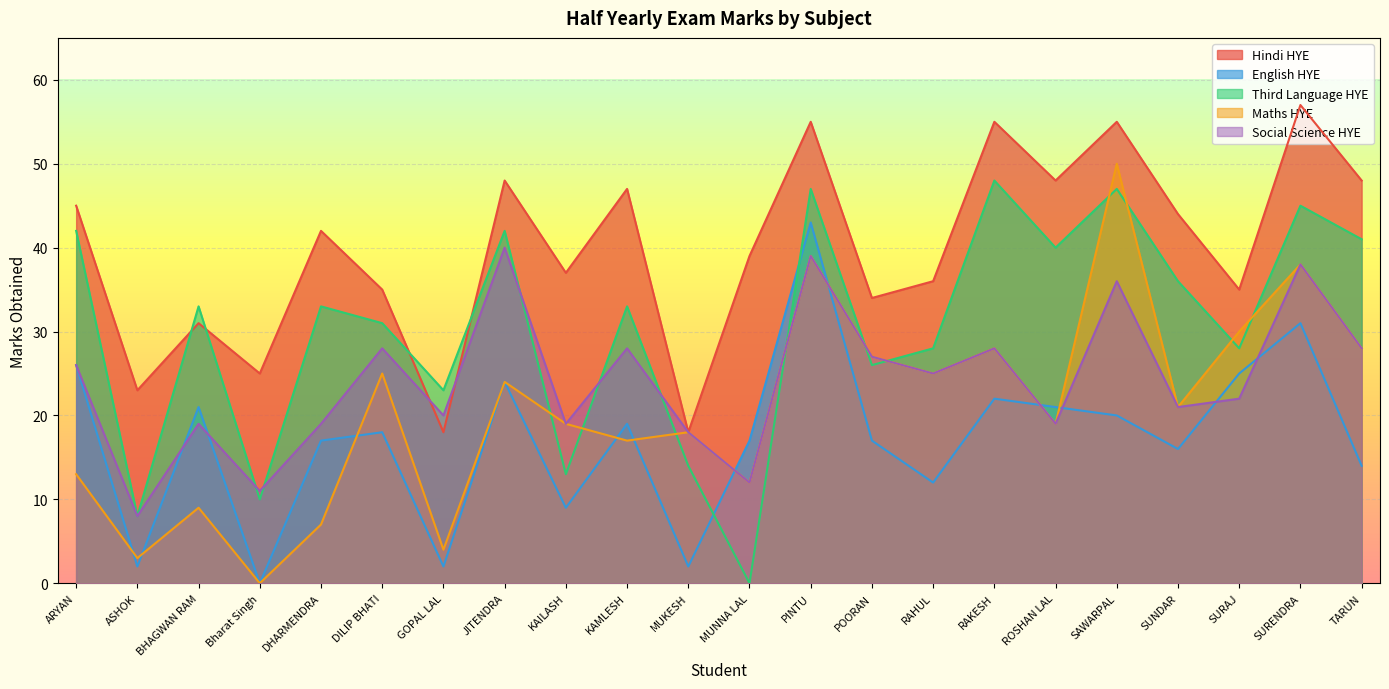

In Social Science HYE, how many points are lower than both neighbors (excluding endpoints)?

8